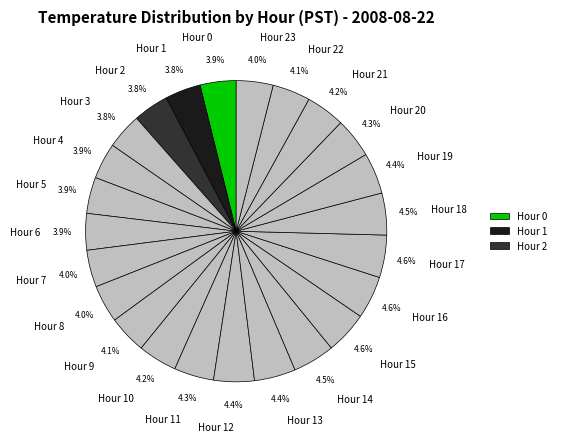

To the nearest percent, what is the average slice percentage?

4%